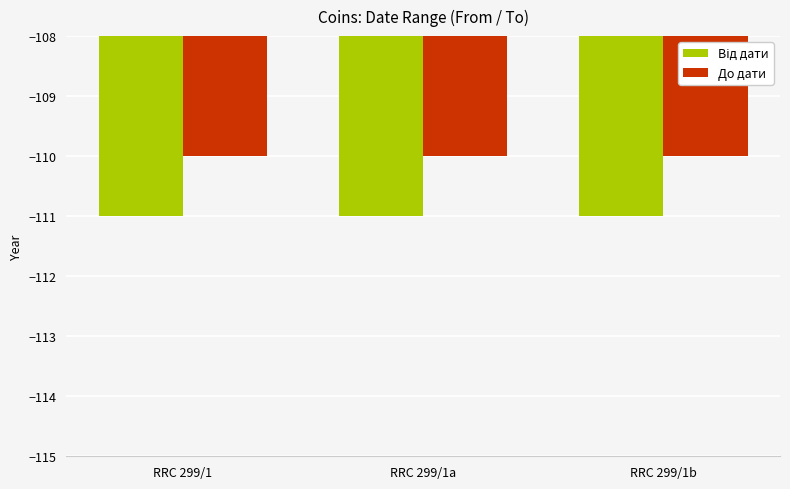

How many bars are there in each group?

2